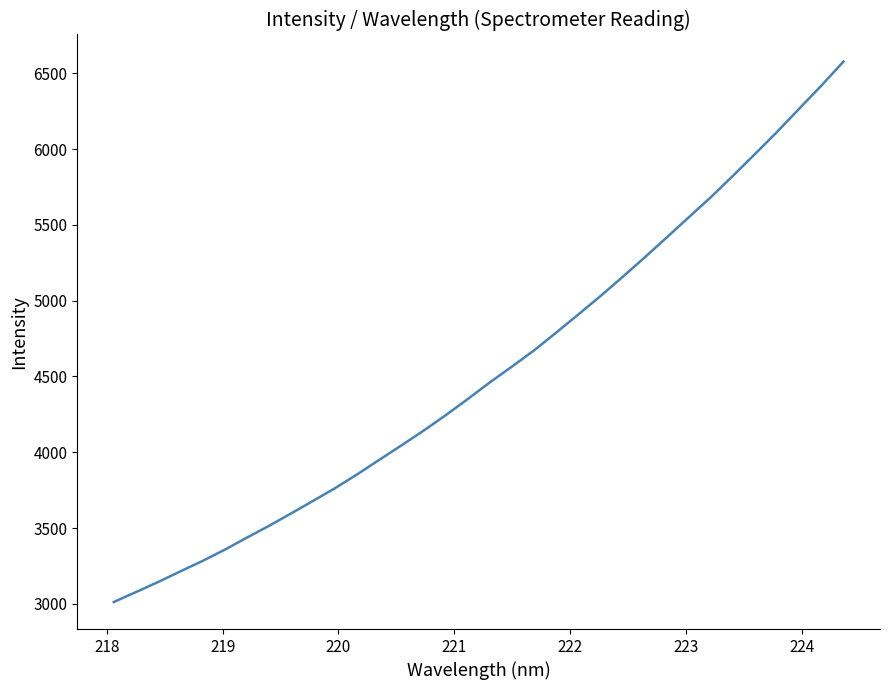

What is the minimum value shown in the chart?

3012.0